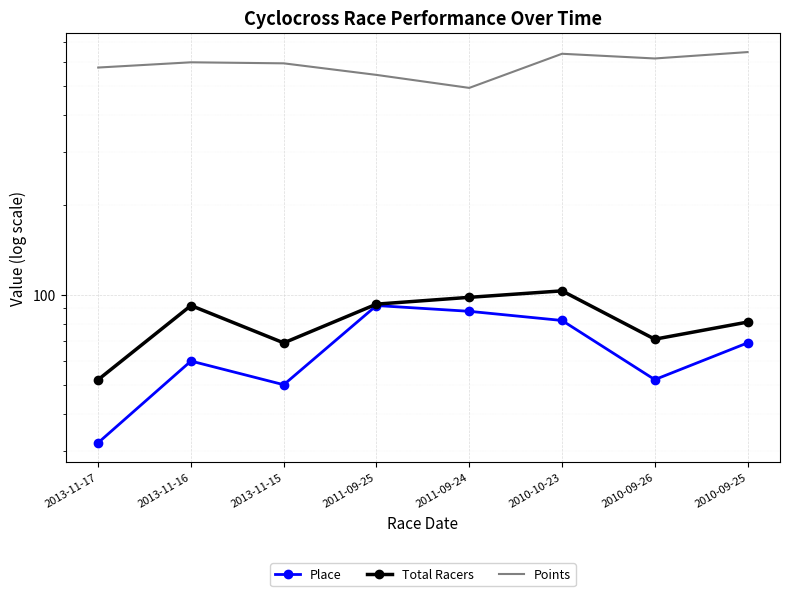

True or false: Place has more than 2 interior local peaks.

False